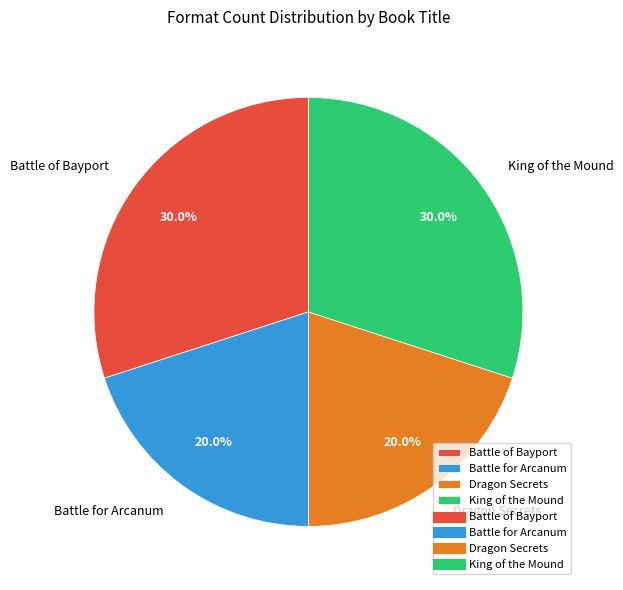

What is the total percentage of Dragon Secrets and Battle of Bayport?

50.0%